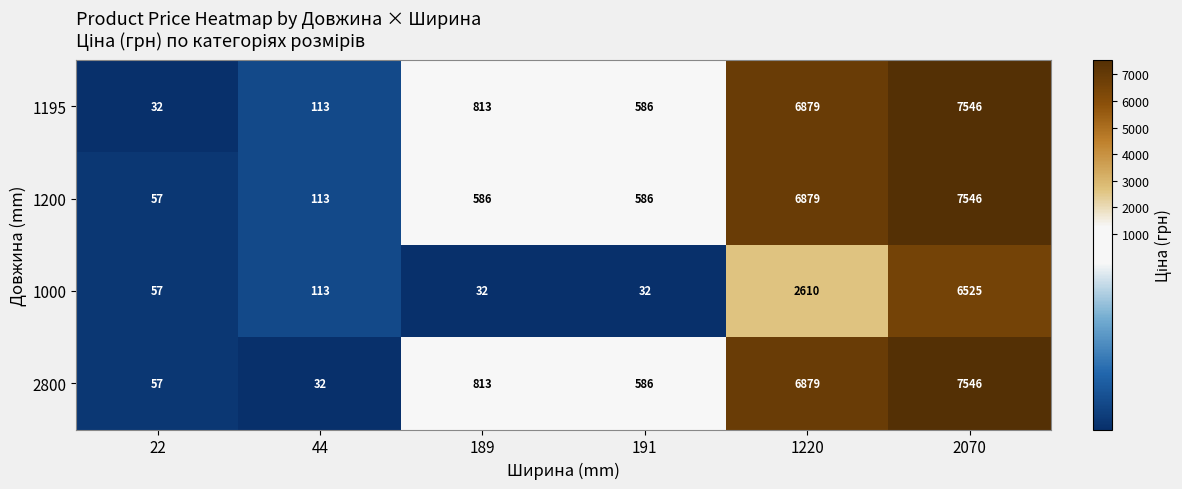

Is it true that 2800 equals 86 at 22?

False